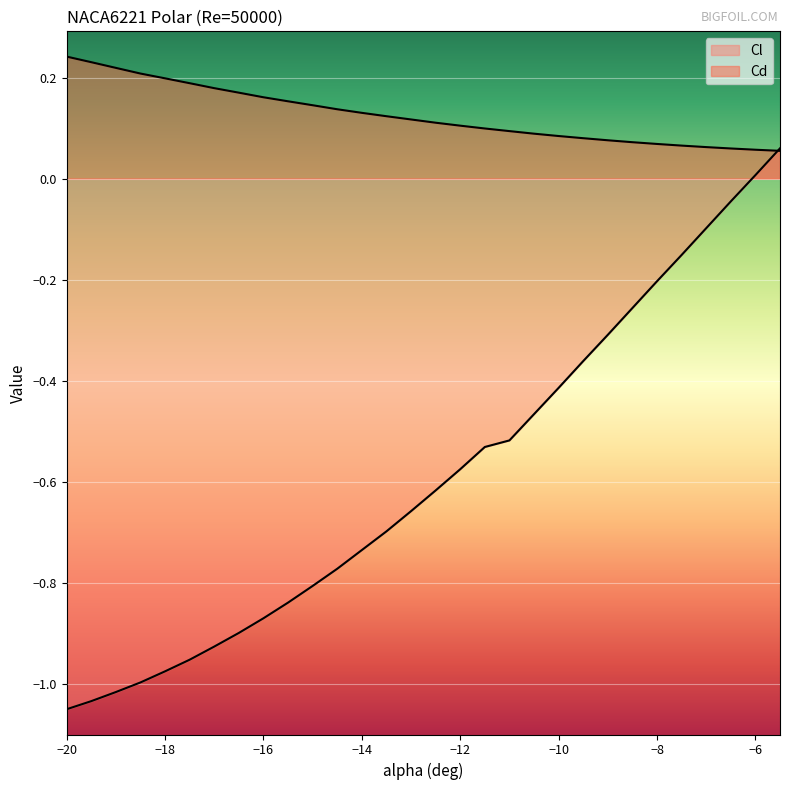

Is the value of Cl at -12.5 greater than the value of Cd at -9.5?

No